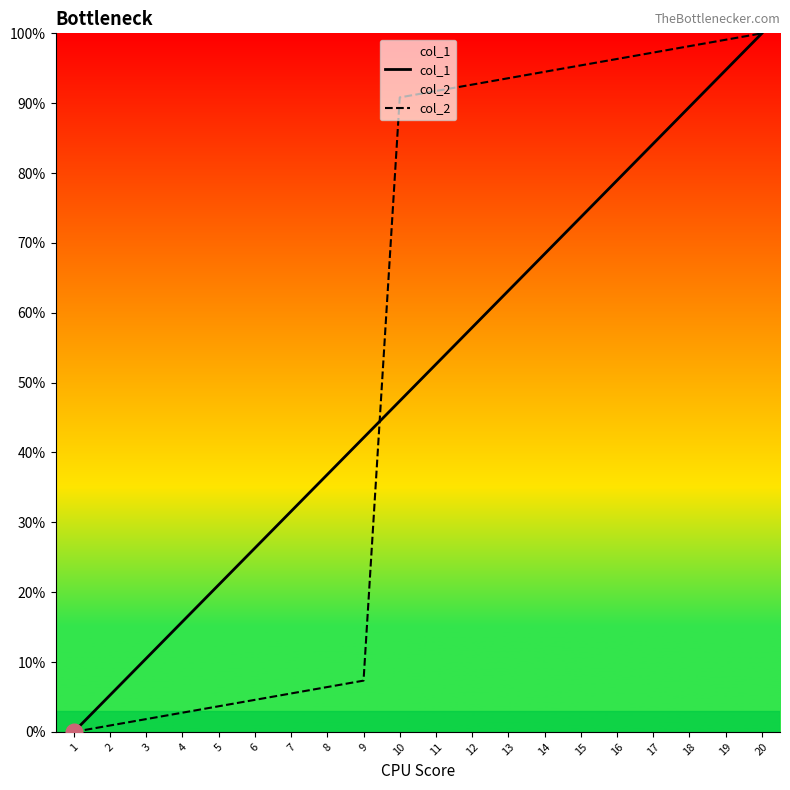

Rank the series by their maximum value, from highest to lowest.

col_1, col_2